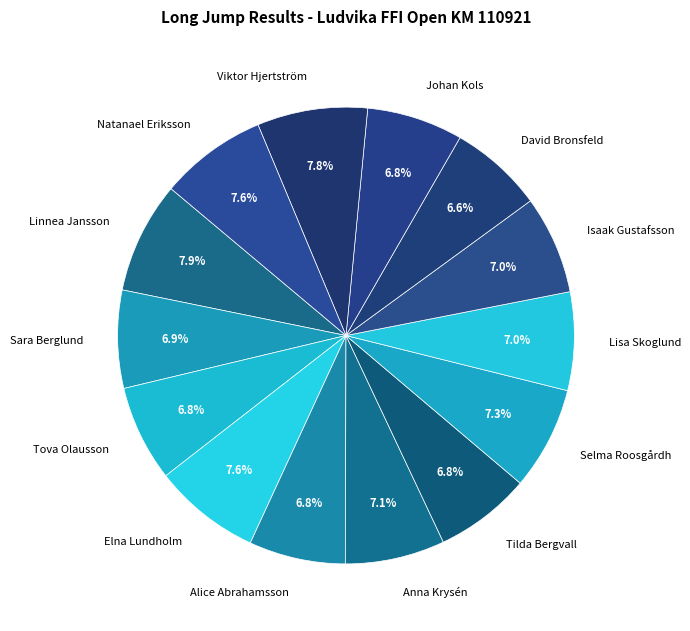

To the nearest percent, what percentage of the pie is Anna Krysén?

7%